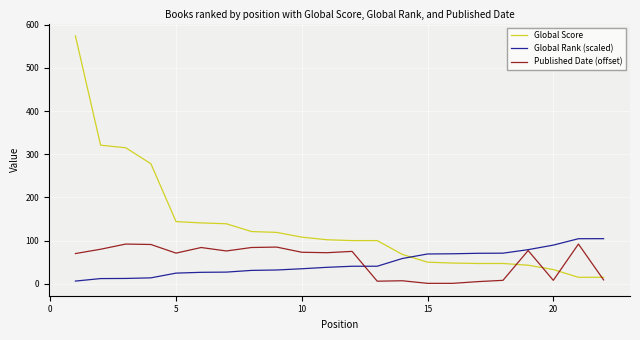

What is the average value of the Published Date (offset) series?

53.0